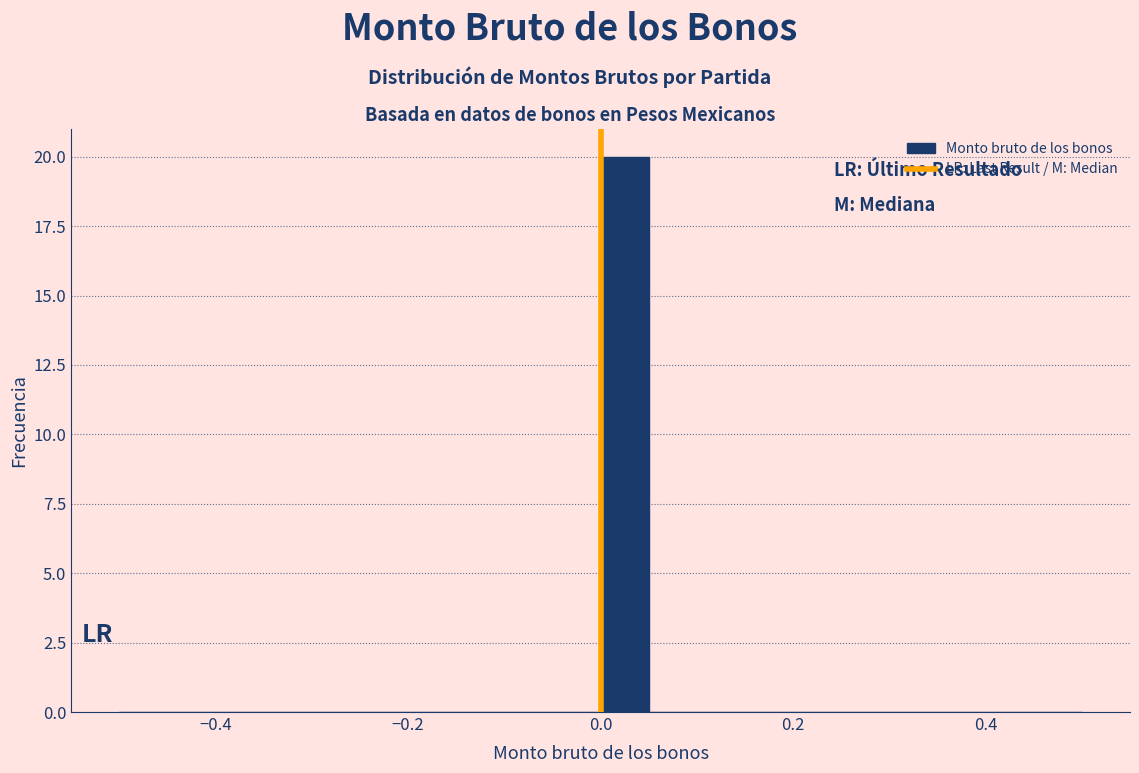

Read against the x-axis, roughly where is the centre of the tallest bar?

0.02